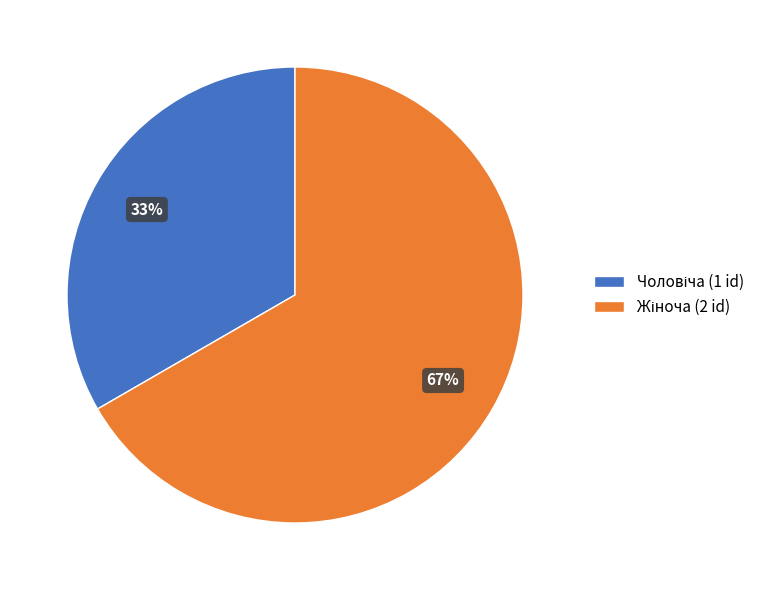

To the nearest percent, what is the average slice percentage?

50%